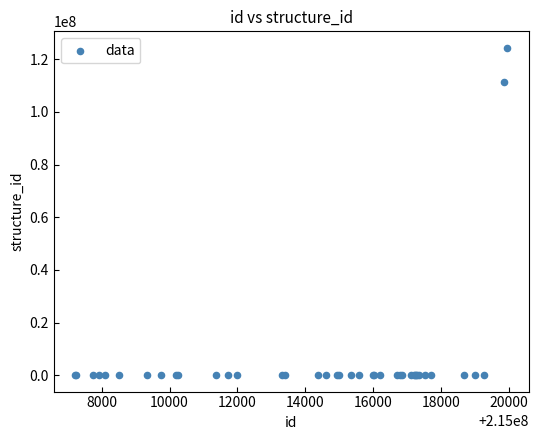

What Y value in the scatter plot is closest to 62186245?

111220800